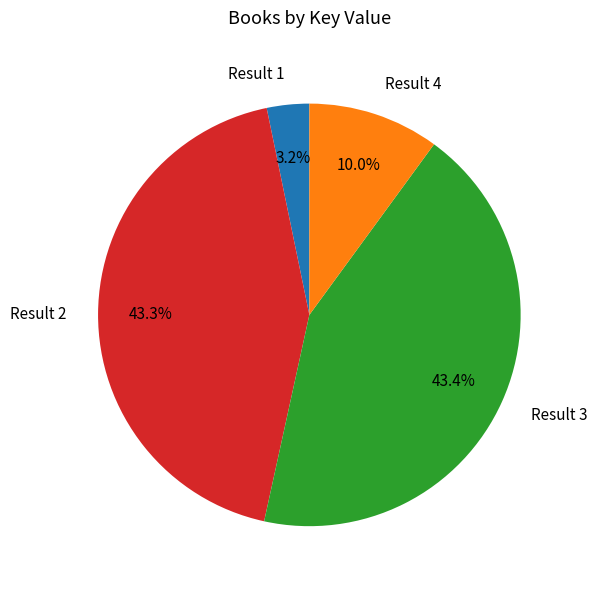

What is the smallest slice in the pie chart?

Result 1